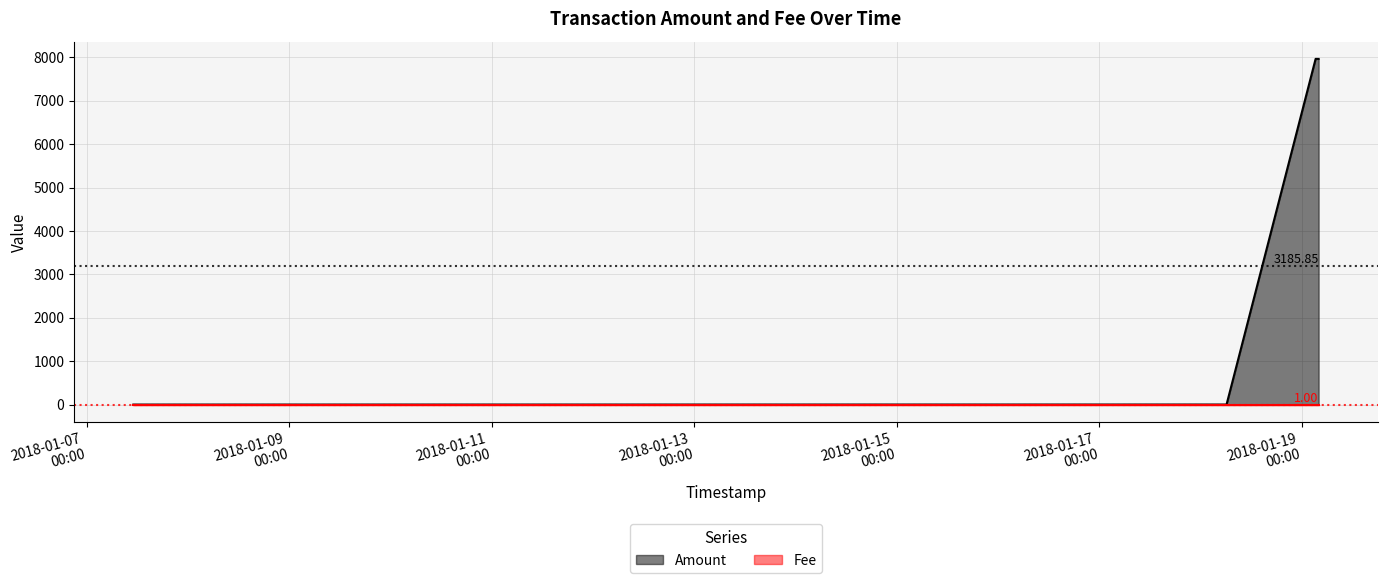

What is the total value across all series at 2018-01-19 03:13:35?

7963.6